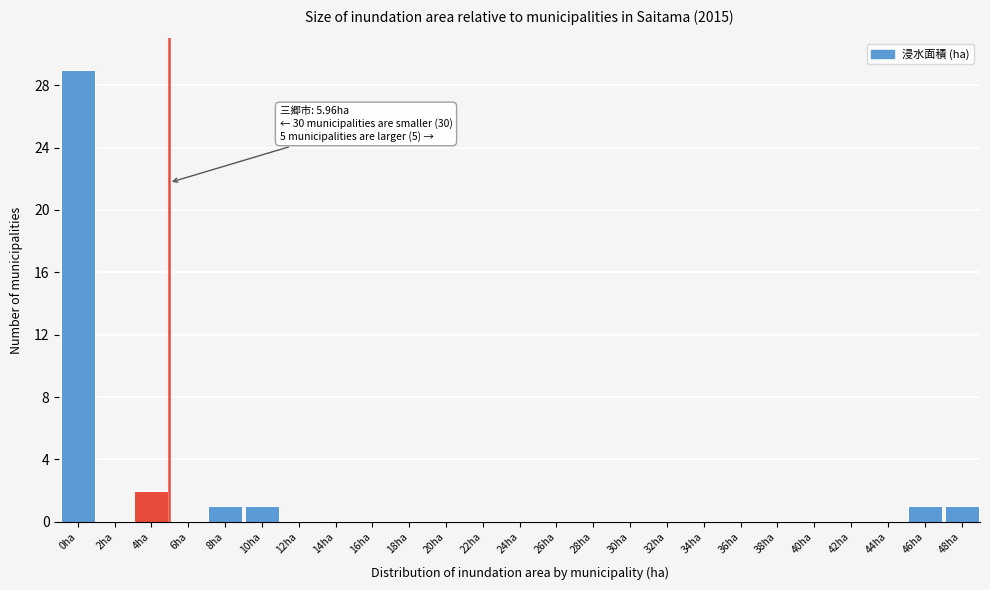

Reading left to right, extract all data points from this chart.

0ha=29	2ha=0	4ha=2	6ha=0	8ha=1	10ha=1	12ha=0	14ha=0	16ha=0	18ha=0	20ha=0	22ha=0	24ha=0	26ha=0	28ha=0	30ha=0	32ha=0	34ha=0	36ha=0	38ha=0	40ha=0	42ha=0	44ha=0	46ha=1	48ha=1